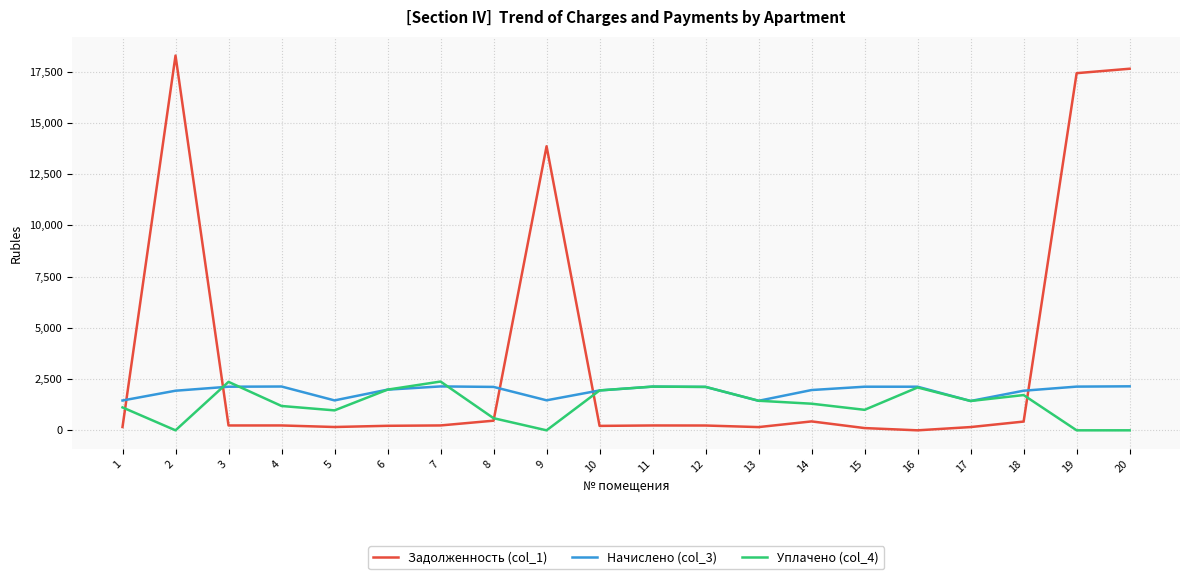

Which series has the widest spread of values?

Задолженность (col_1)